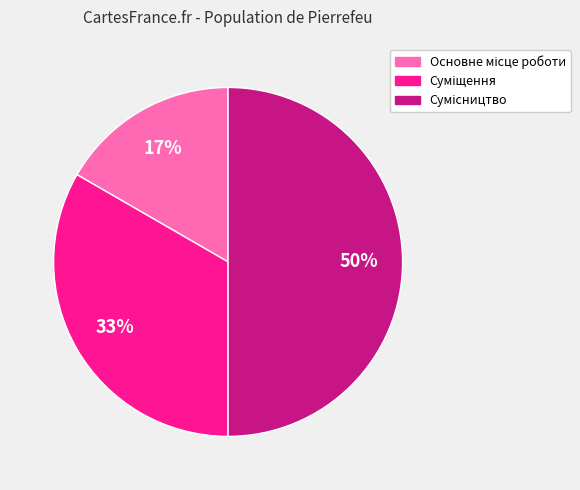

To the nearest percent, what is the average slice percentage?

33%